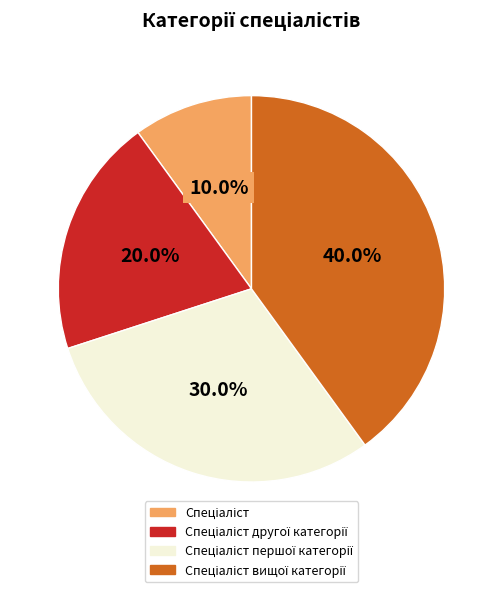

To the nearest percent, what is the difference between the largest and smallest slice percentages?

30%